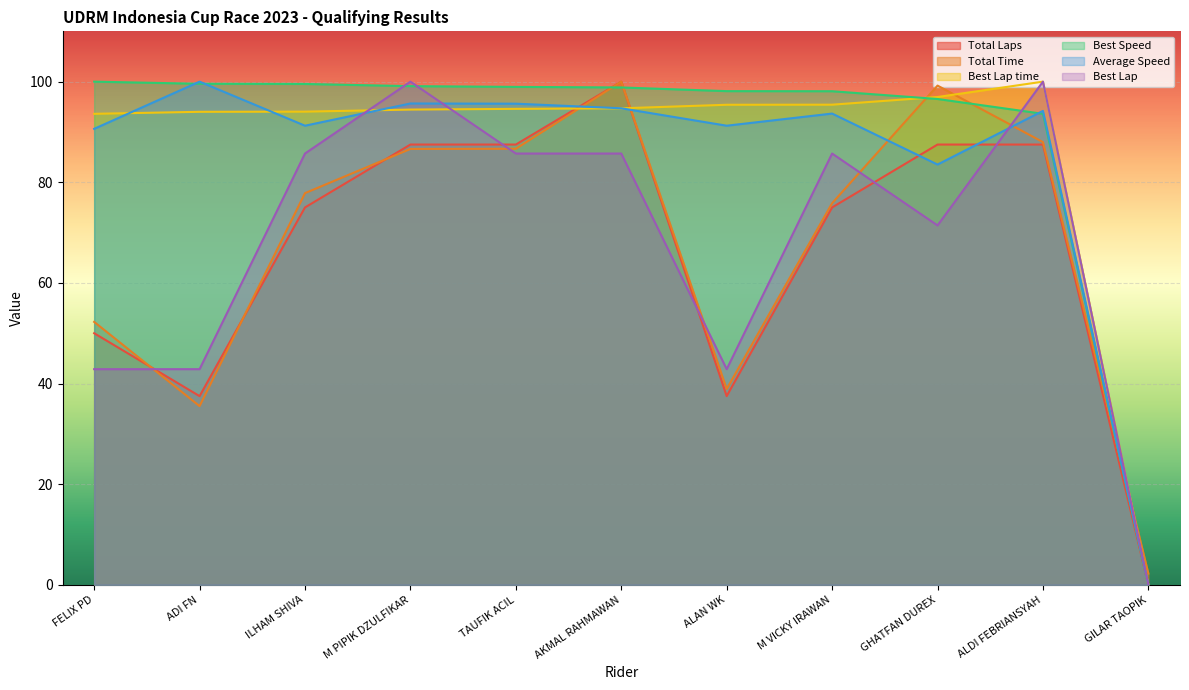

At which category is the sum across all series the highest?

AKMAL RAHMAWAN